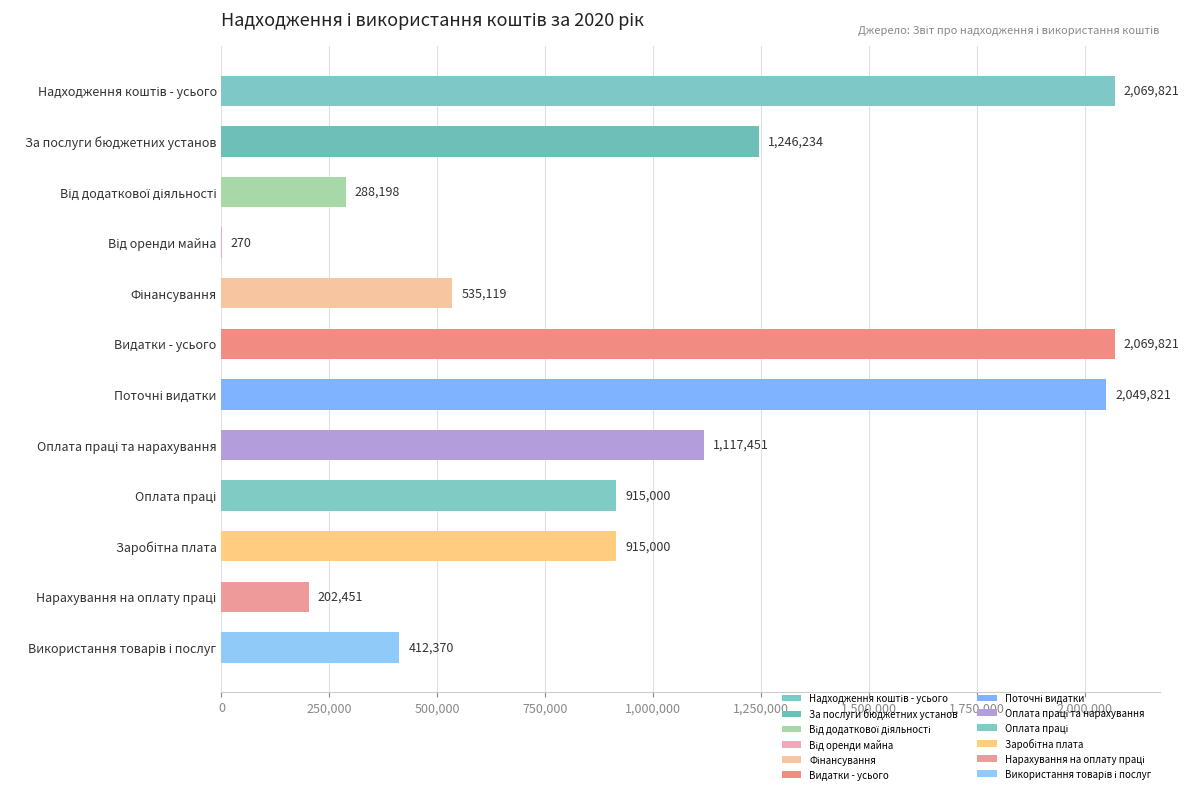

What is the sum of all values?

11821556